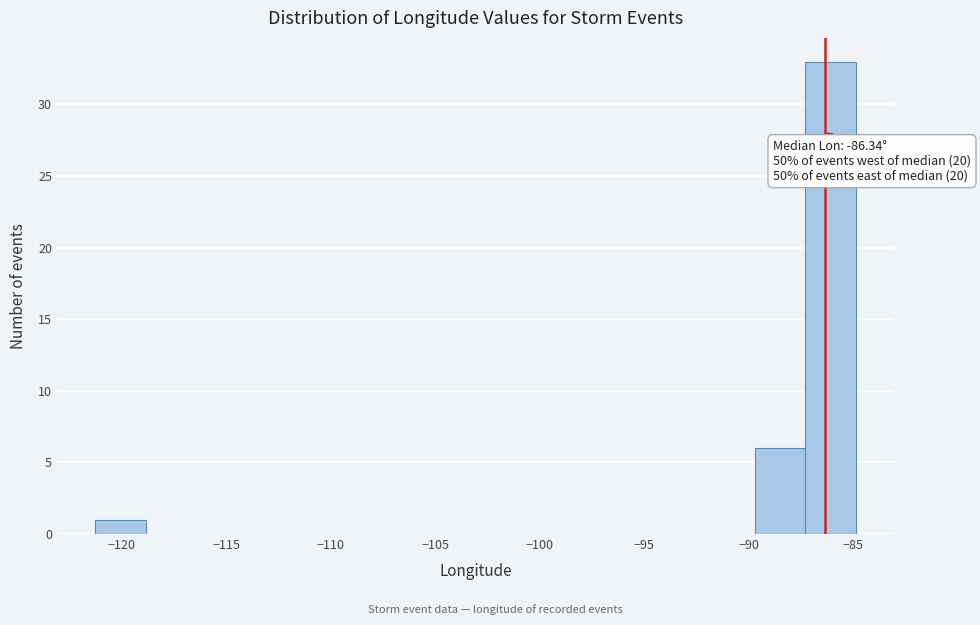

Which range on the x-axis has the tallest bar?

-87.5 to -85.0